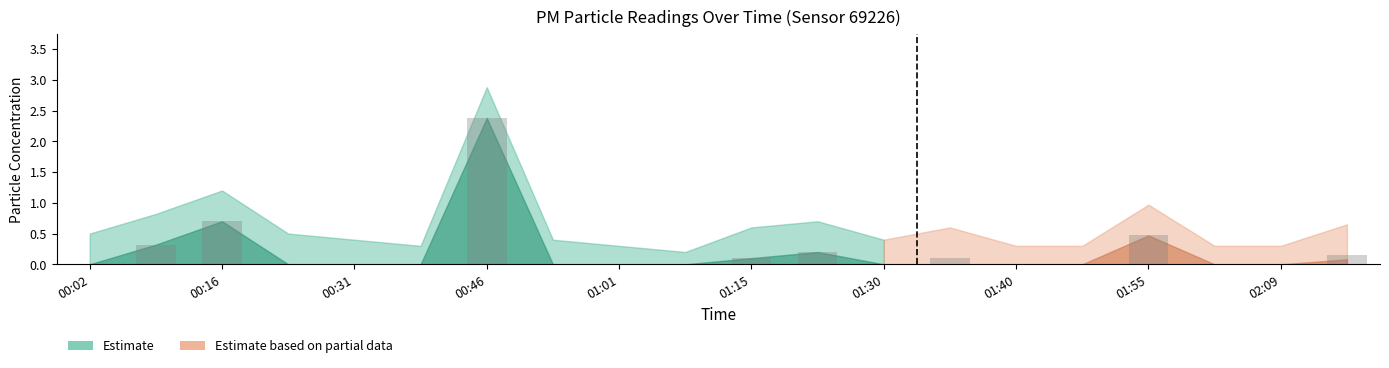

What is the sum of all values?

4.4